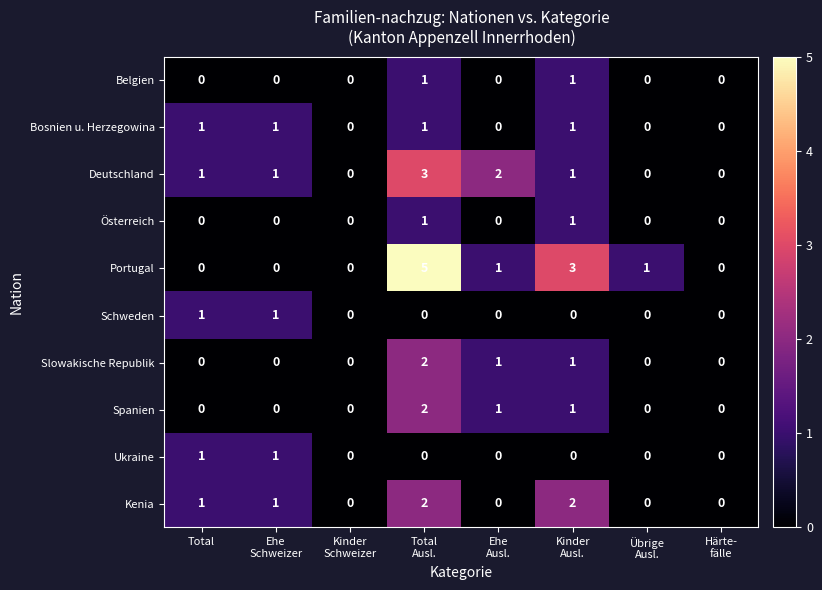

How many series are shown in this chart?

10